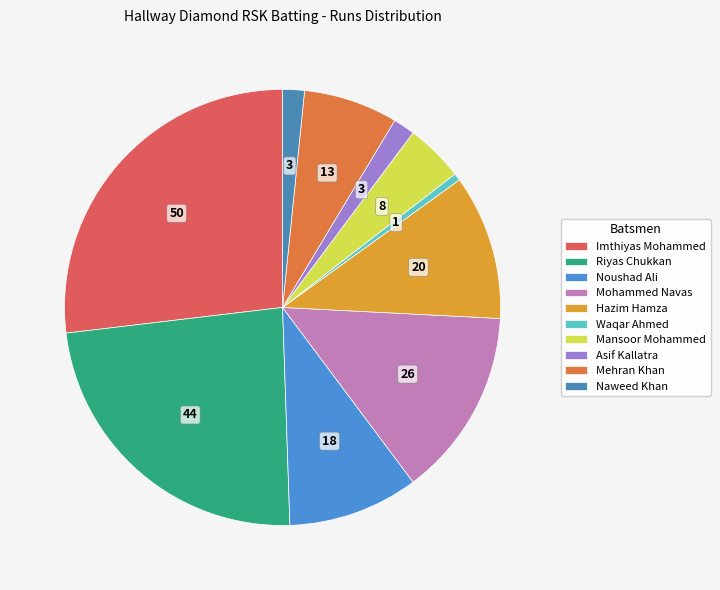

What is the largest slice in the pie chart?

Imthiyas Mohammed